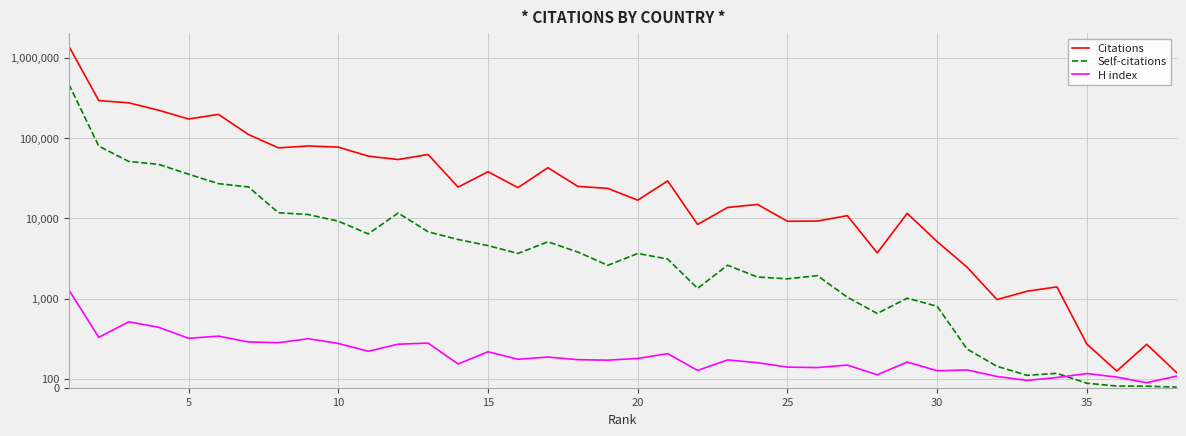

Does the chart display data point markers on the line(s)?

No